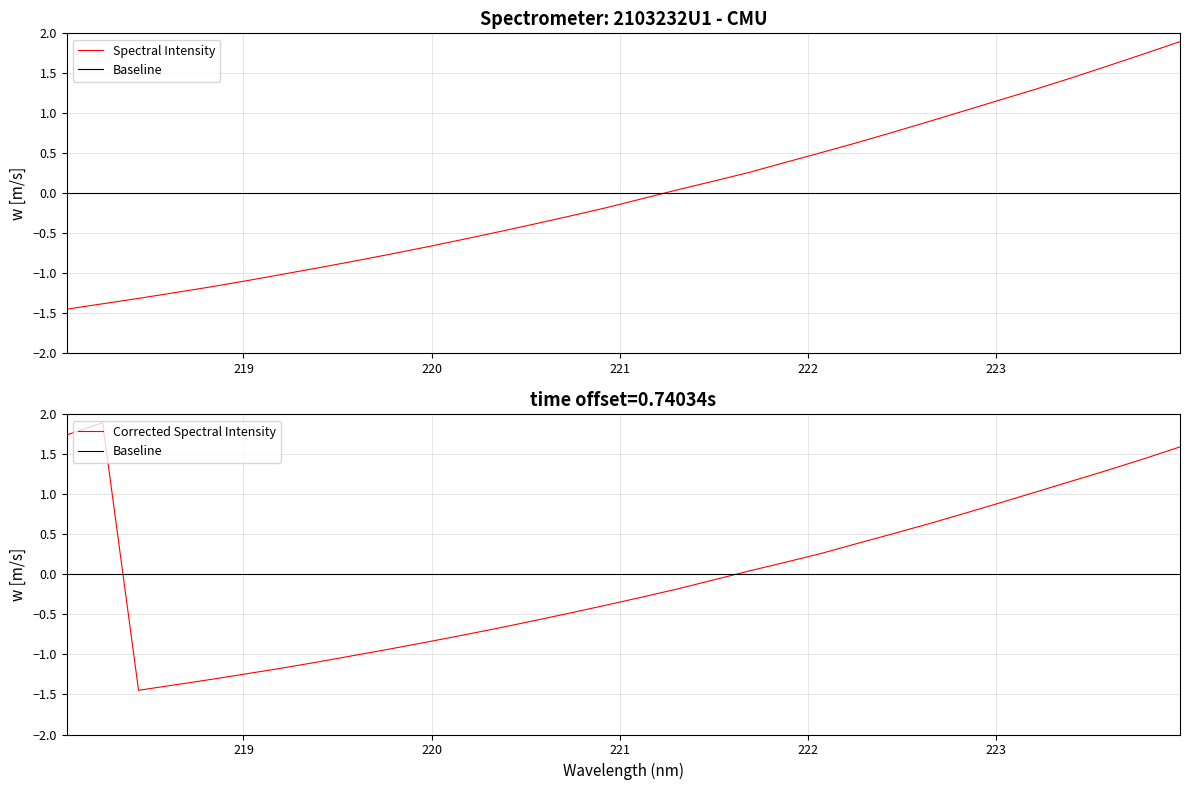

How many times do Corrected Spectral Intensity and Baseline cross each other?

2